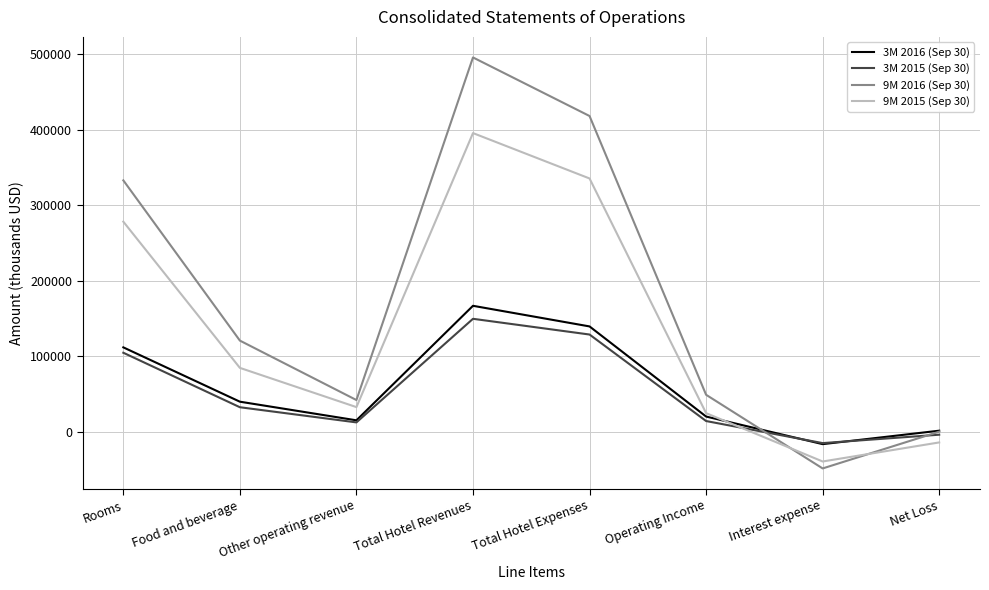

What position from the left is Interest expense?

7